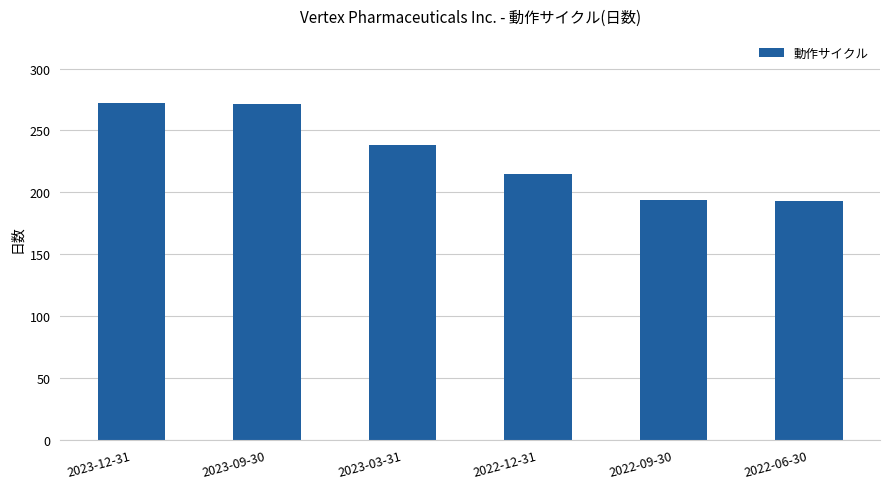

Does the chart contain stacked bars?

No